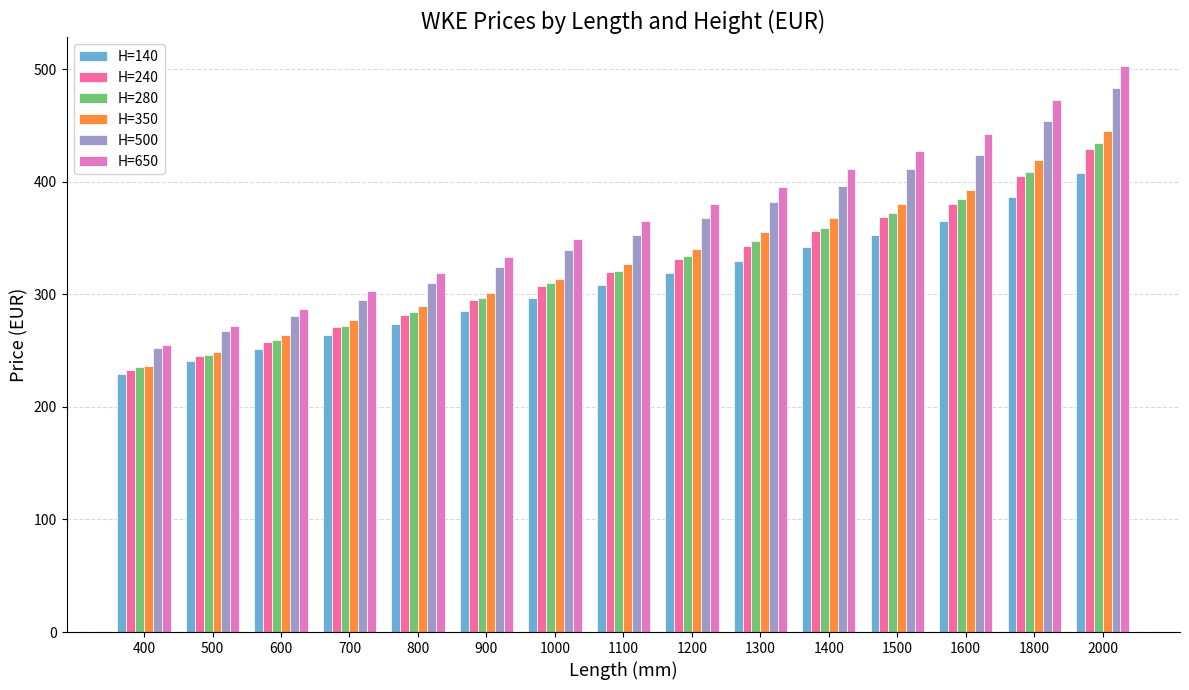

Which category has the highest value in the H=280 series?

2000